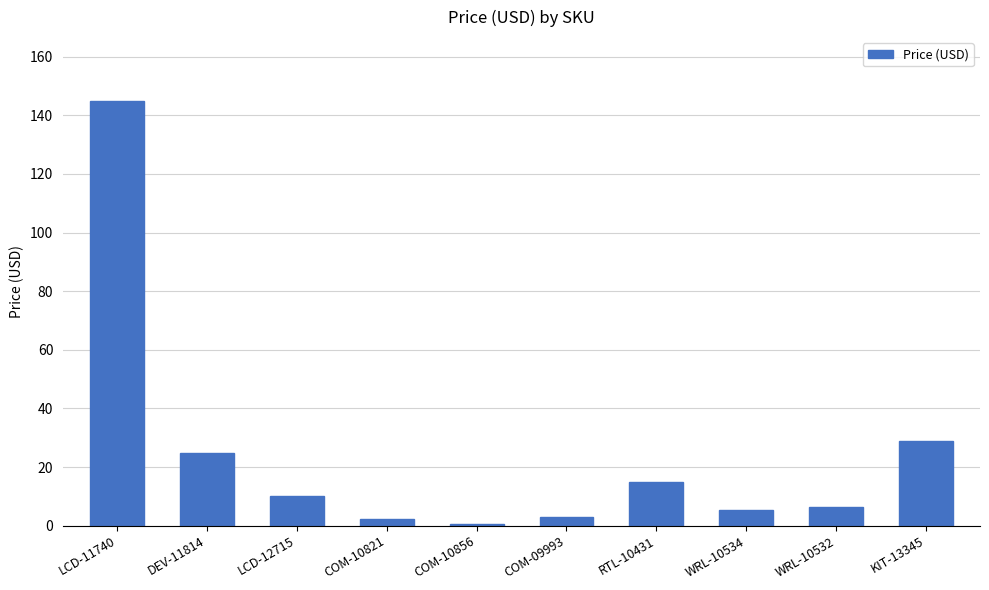

At which label does the data first exceed 9?

LCD-11740